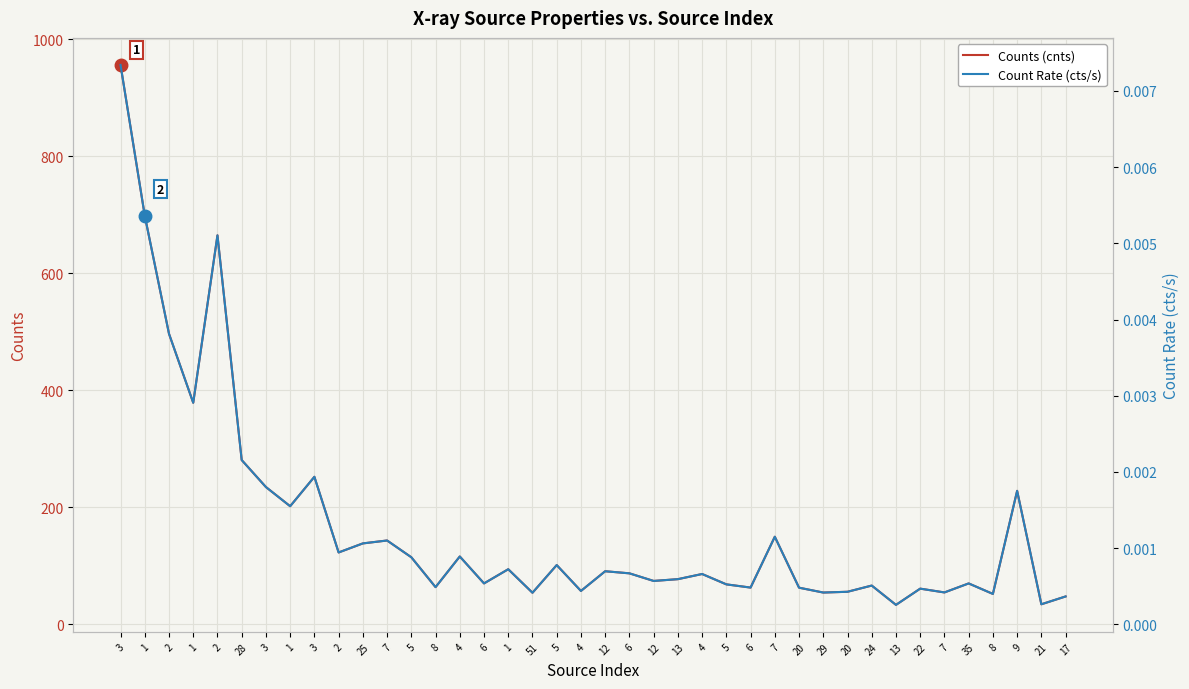

The value of Counts (cnts) at 4 is 18.1. True or false?

False